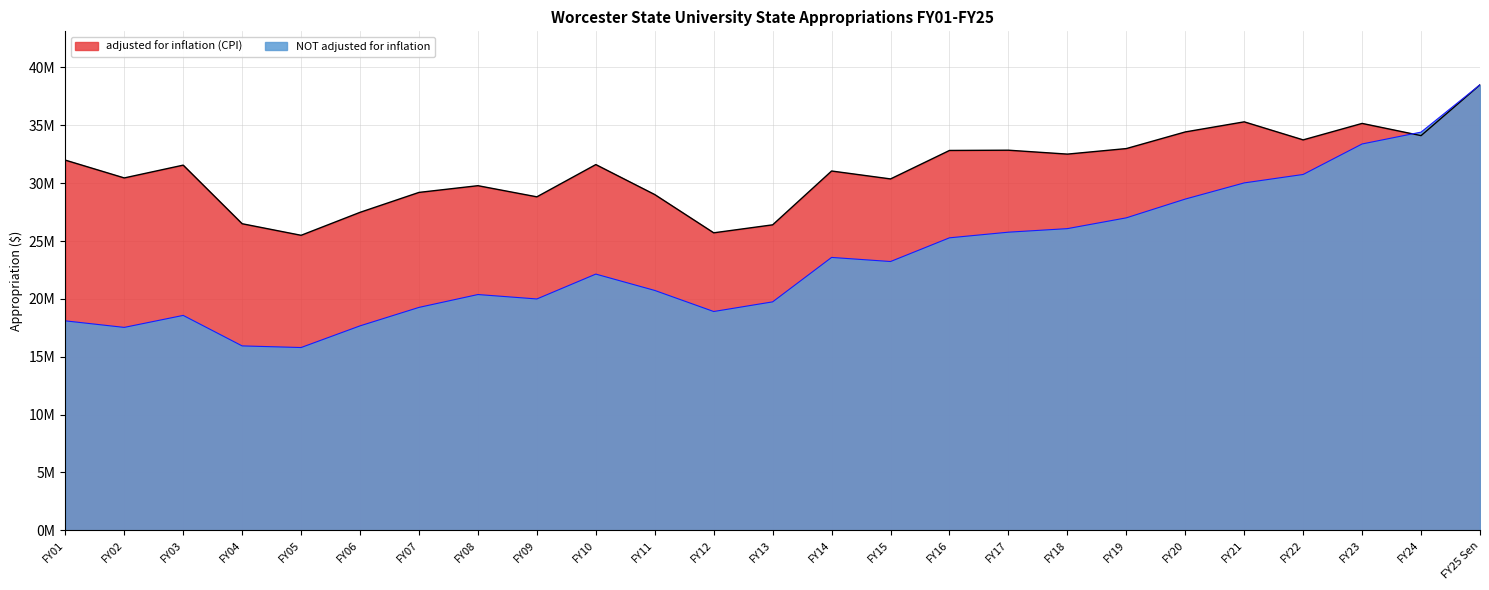

In adjusted for inflation (CPI), how many points are lower than both neighbors (excluding endpoints)?

8